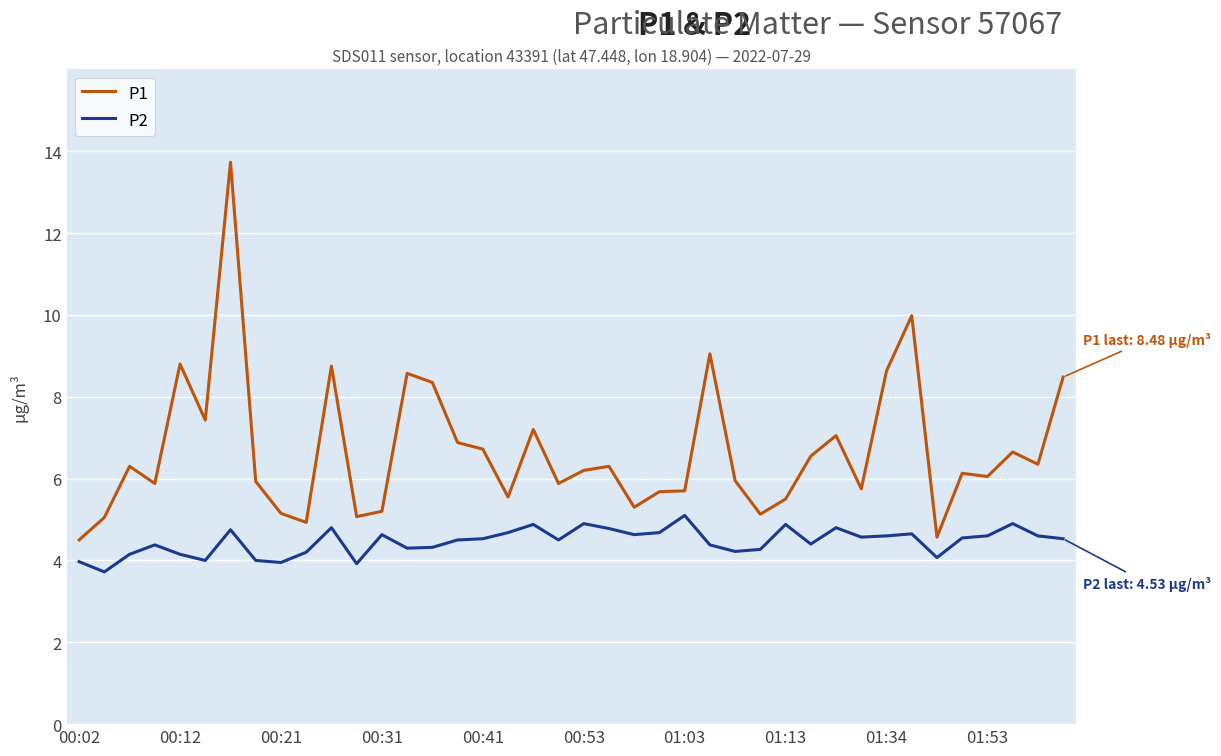

Which series has the largest total across all categories?

P1